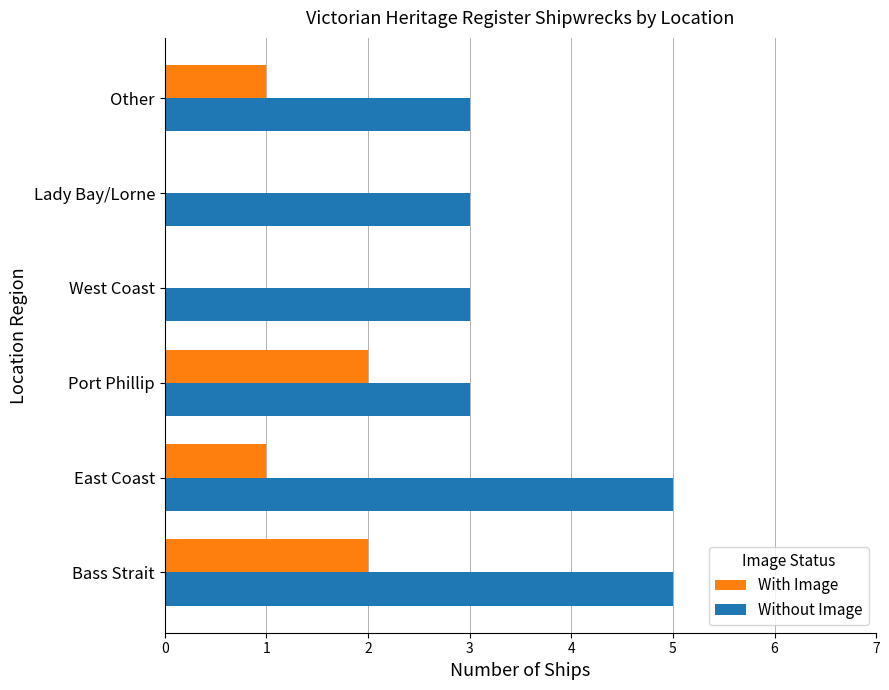

How many distinct data groups are displayed?

2